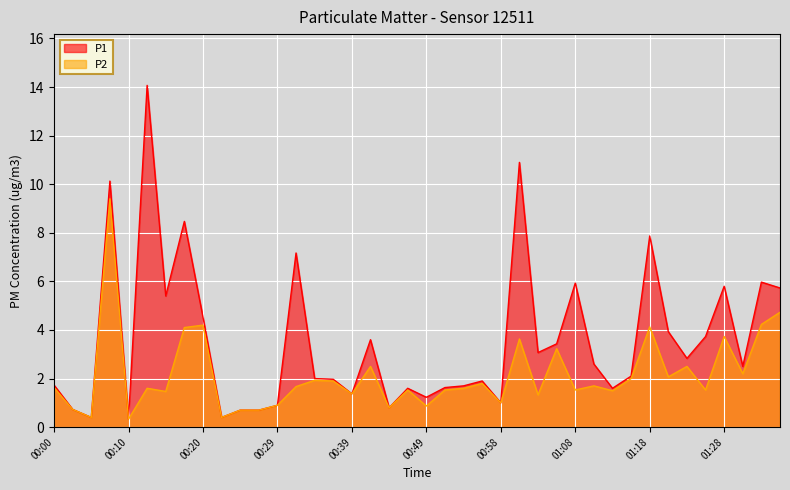

At how many categories does at least one series exceed 3?

17